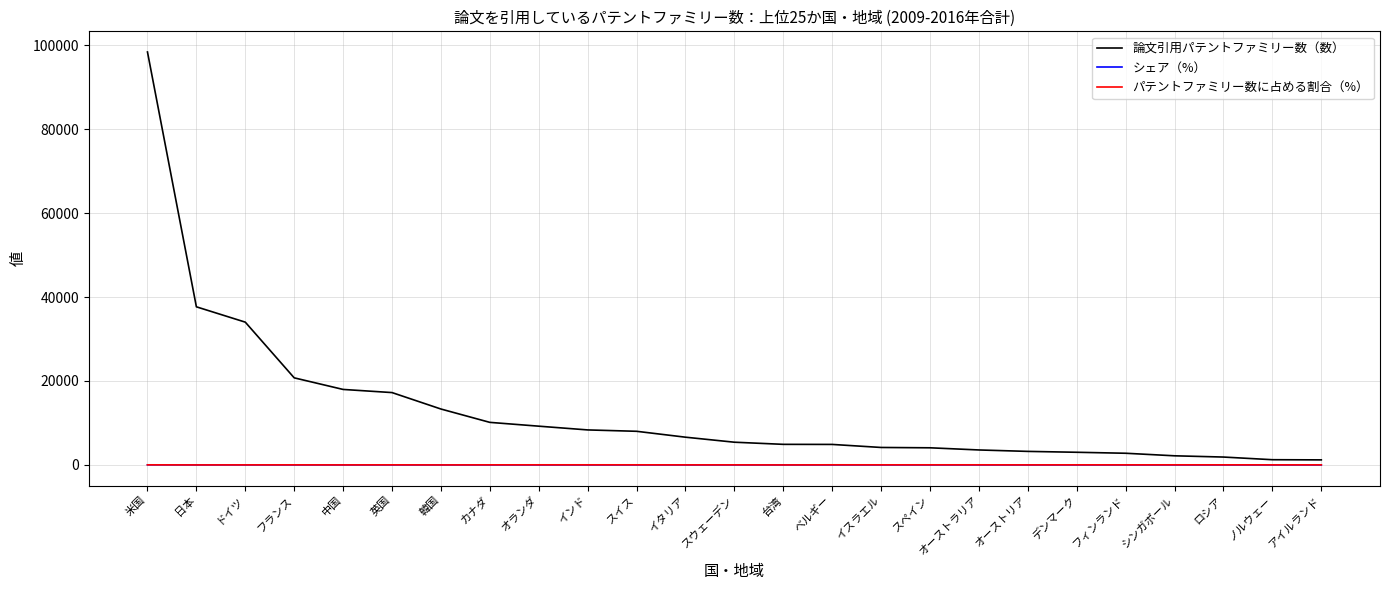

Which series has the largest total across all categories?

論文引用パテントファミリー数（数）